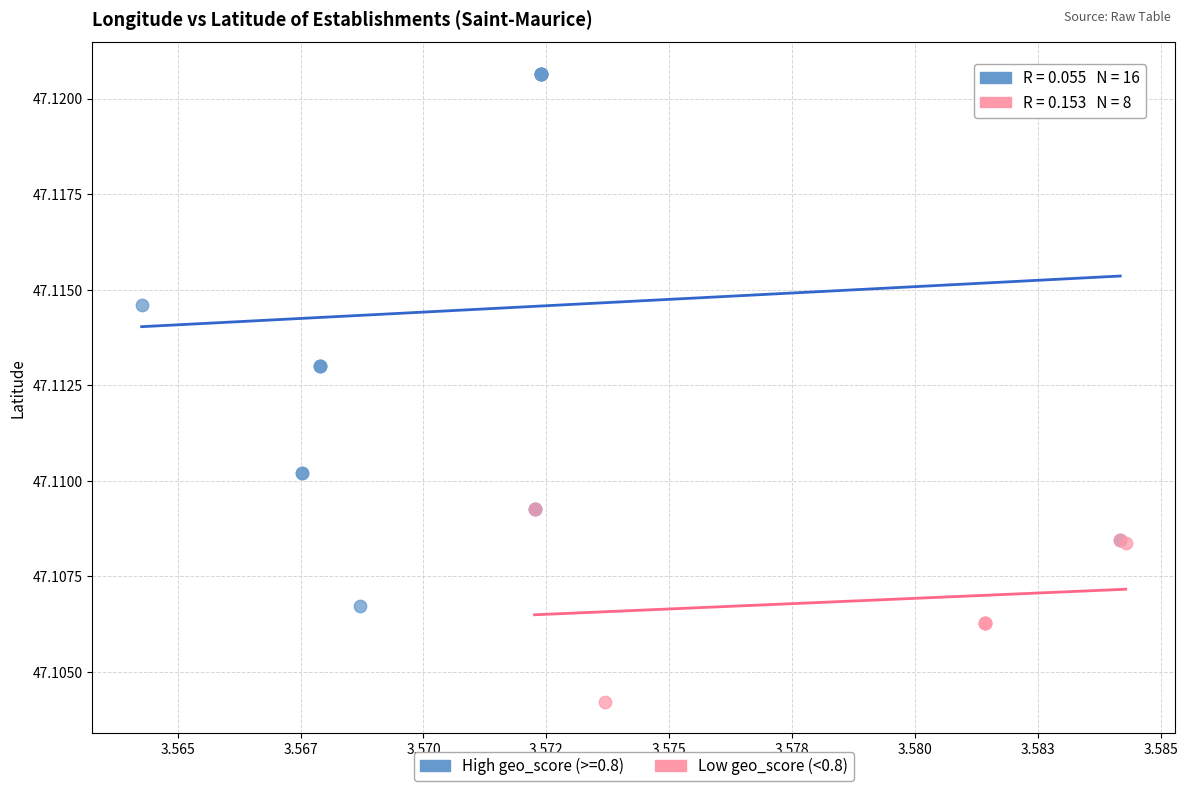

Which series has the largest Y range (max minus min)?

High geo_score (>=0.8)